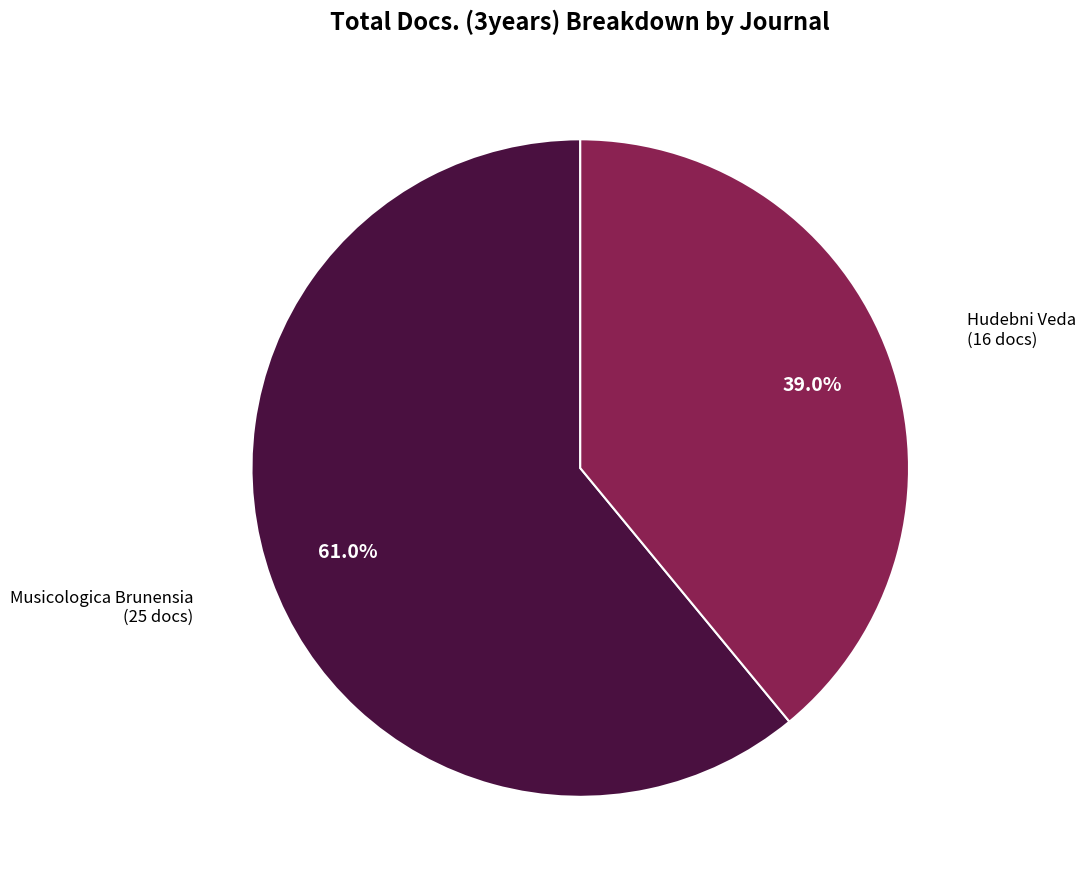

To the nearest percent, what is the average slice percentage?

50%